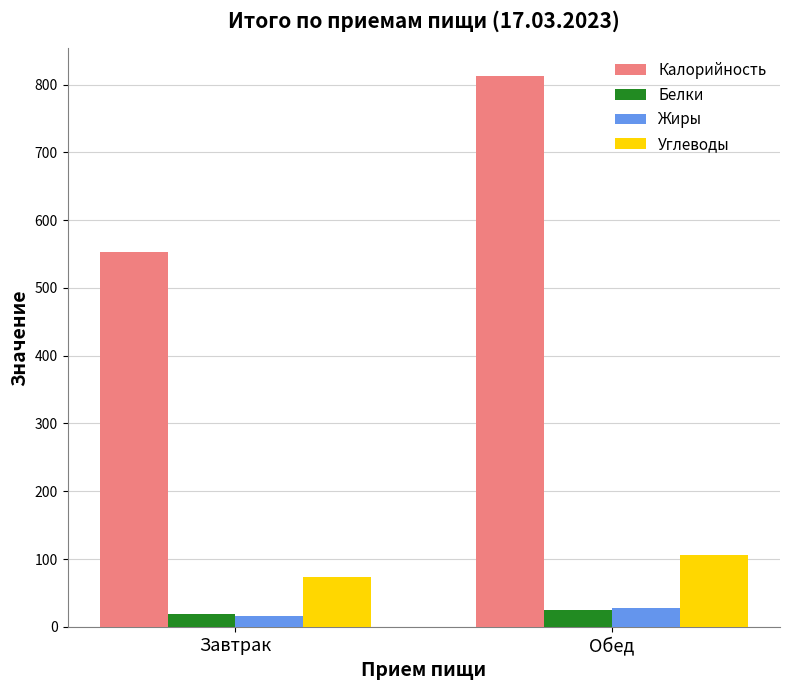

The value of Углеводы at Обед is 106.2. True or false?

True